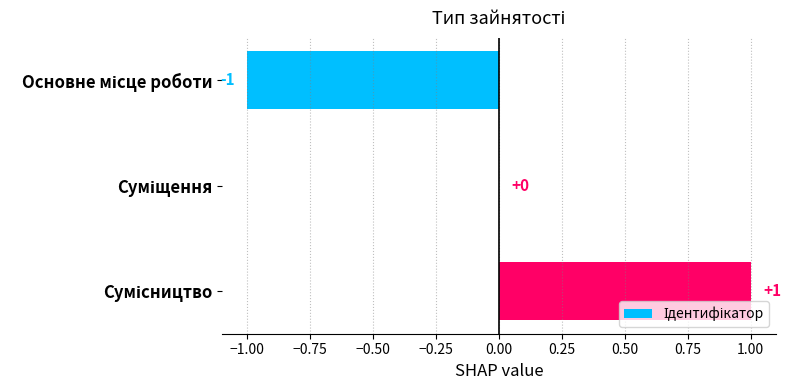

How many values are between -1 and 1?

3